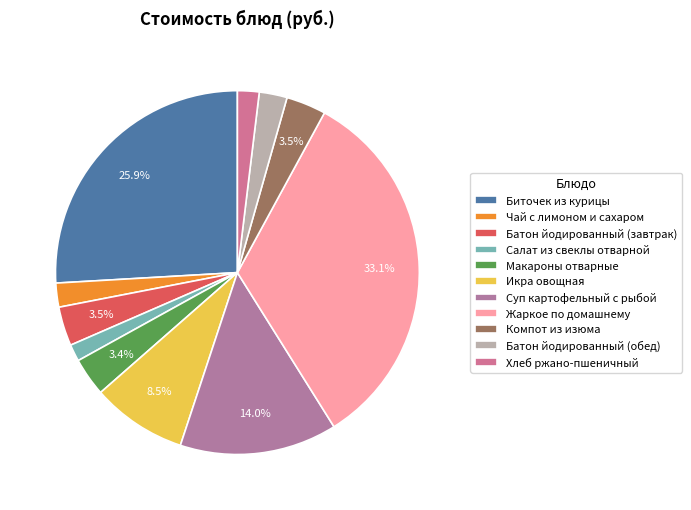

Which slice is the largest?

Жаркое по домашнему